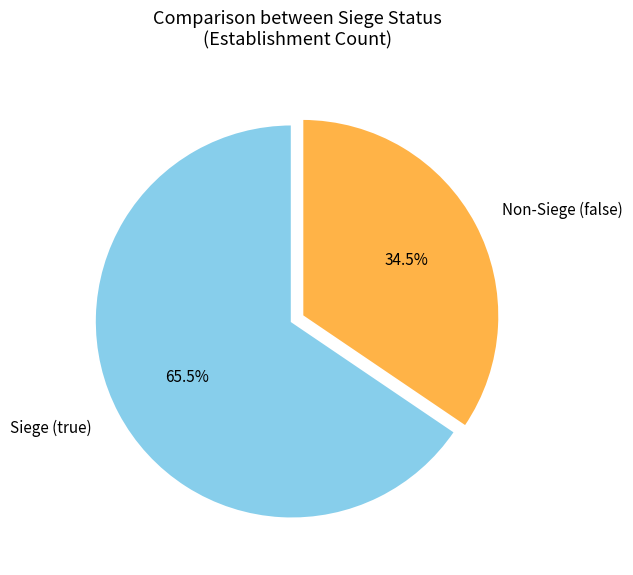

Which category has the smallest portion of the pie?

Non-Siege (false)